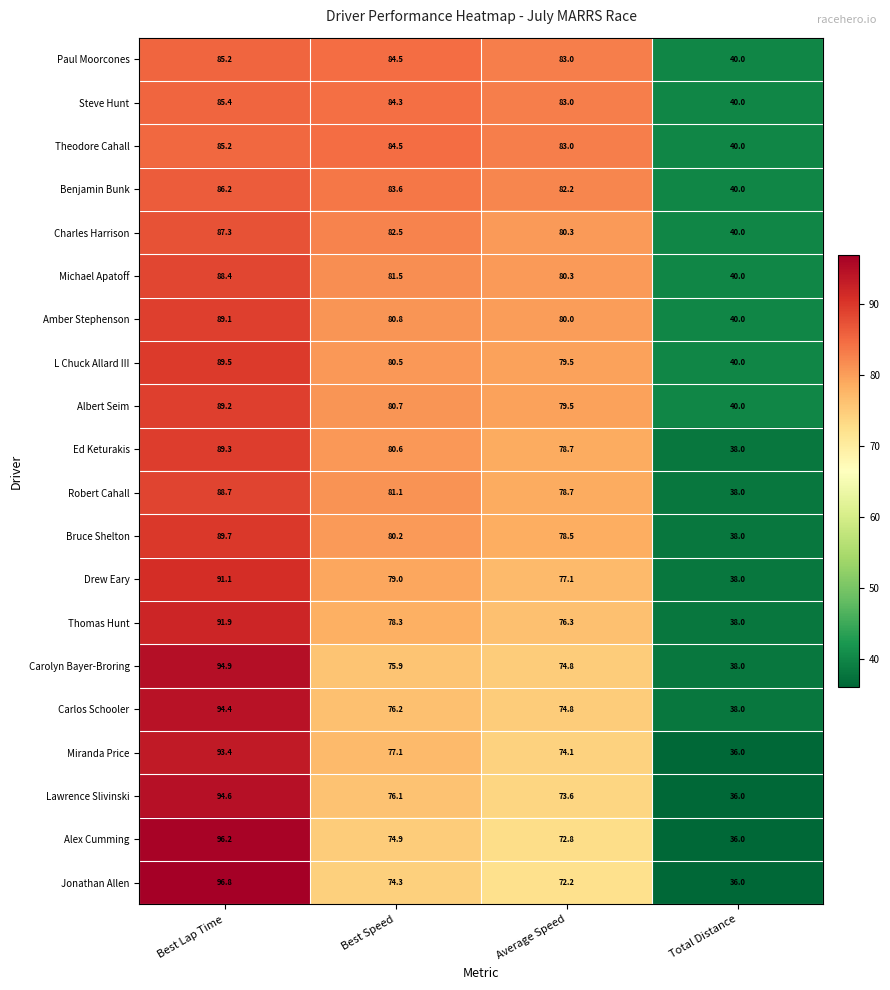

Where is Theodore Cahall nearest to the value 62?

Average Speed